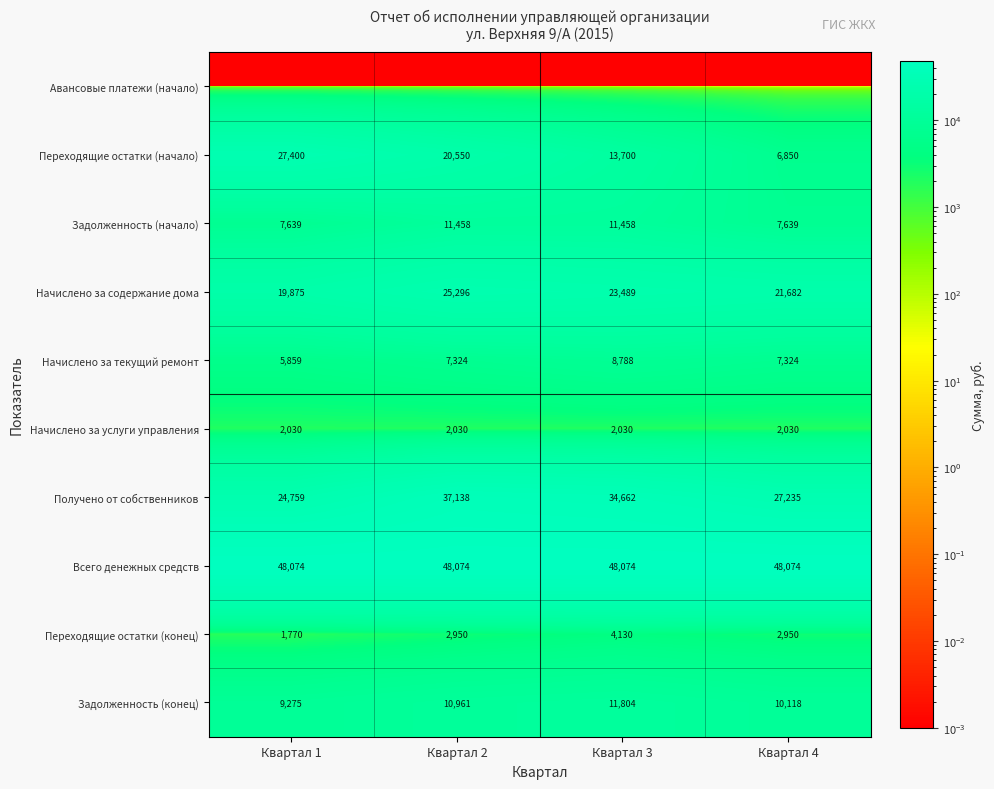

What is the spread (max minus min) of values at Квартал 1?

48073.7